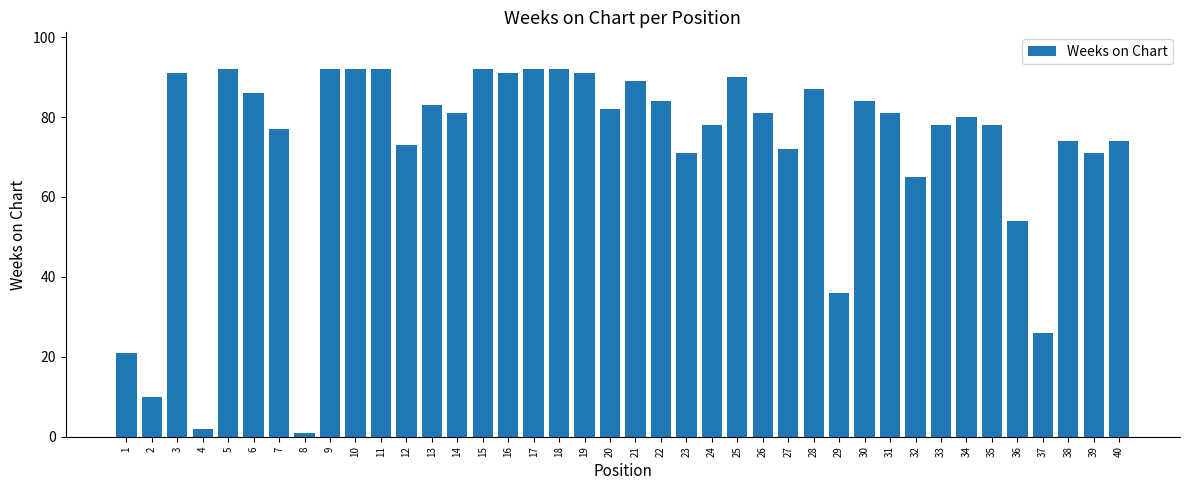

What is the difference between the second highest and minimum values?

91